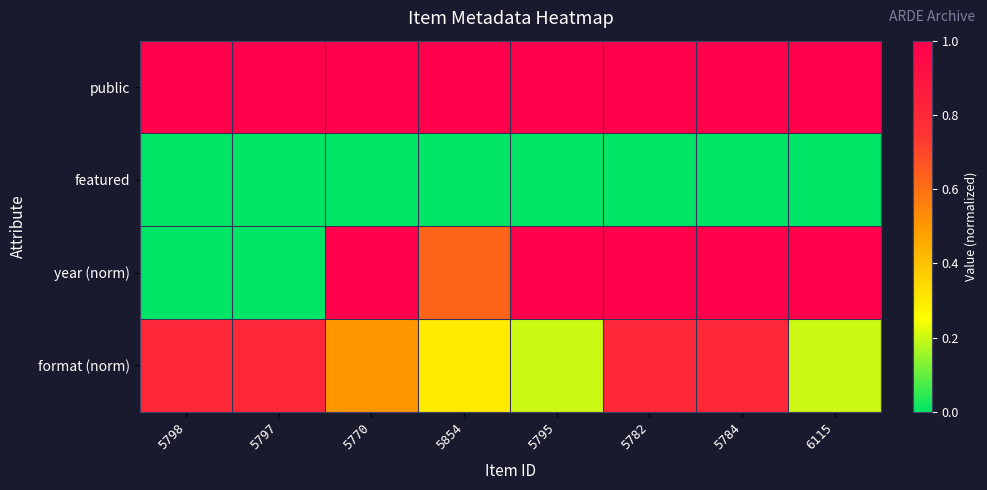

At which category is the sum across all series the highest?

5782